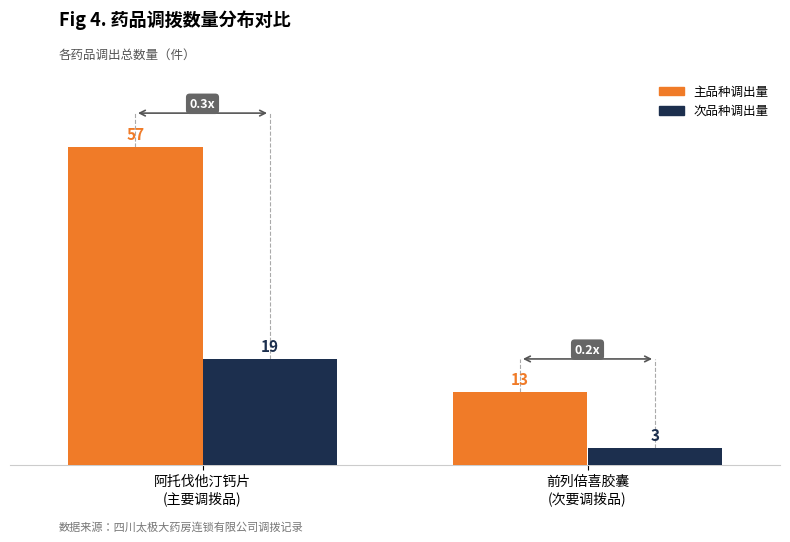

At which category is the sum across all series the highest?

阿托伐他汀钙片
(主要调拨品)